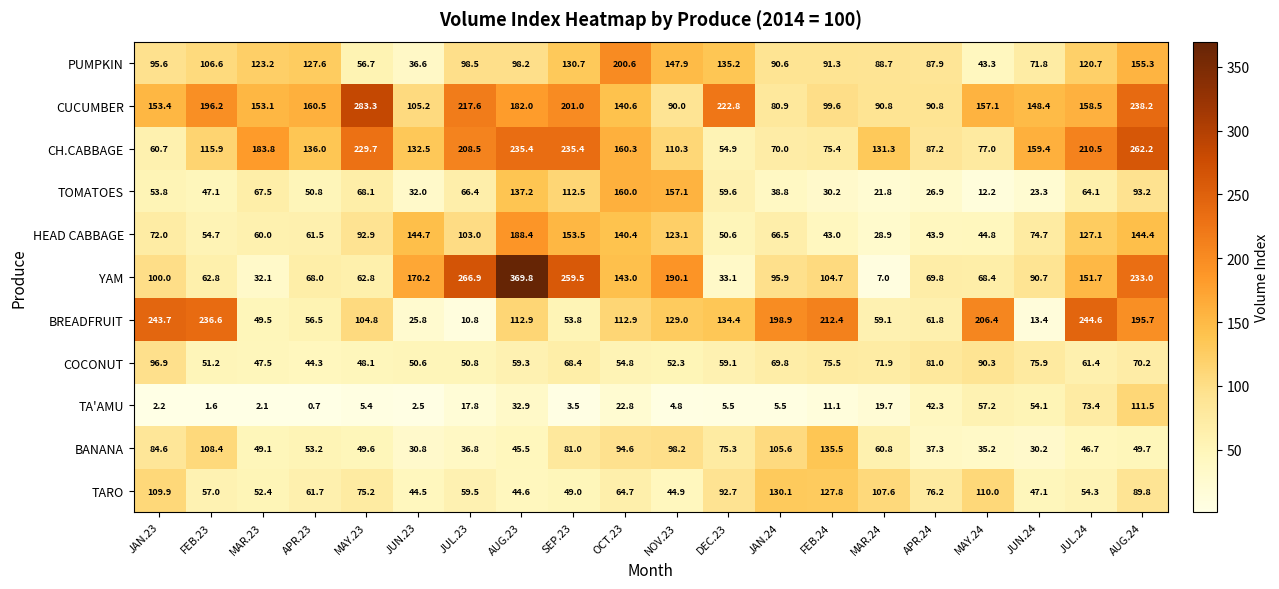

At which category is the sum across all series the highest?

AUG.24